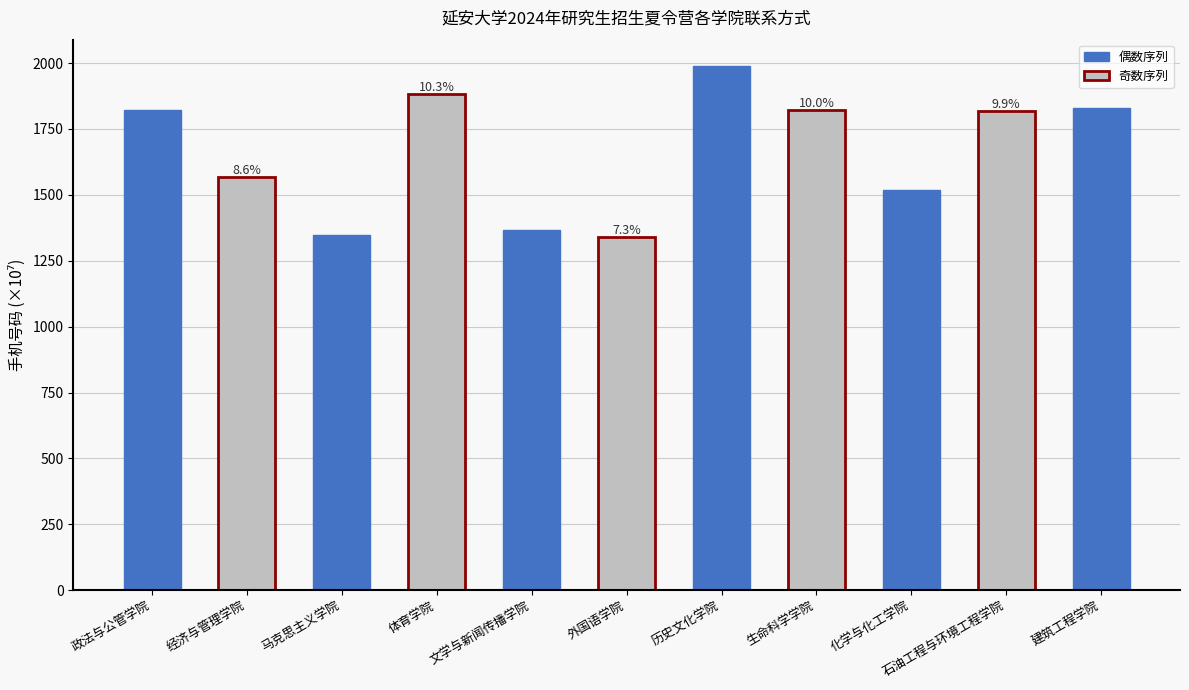

What is the difference between the maximum and second lowest values?

640.6